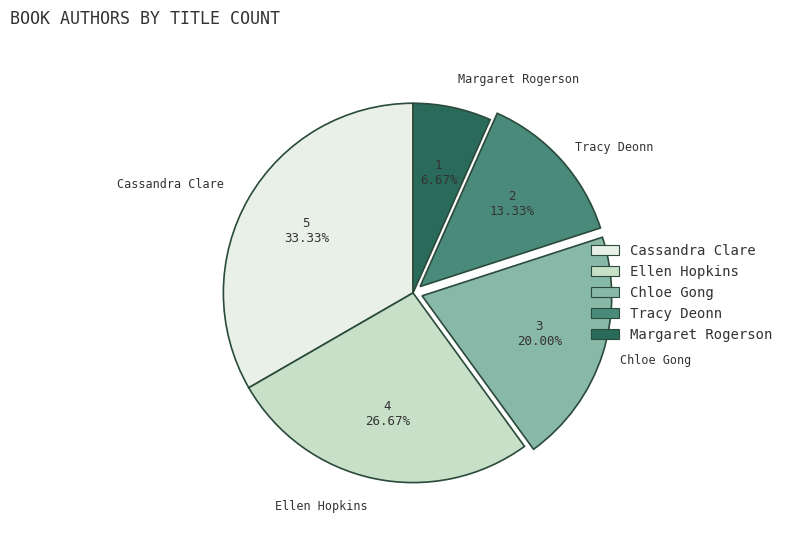

Is there any slice that represents more than half of the pie?

No